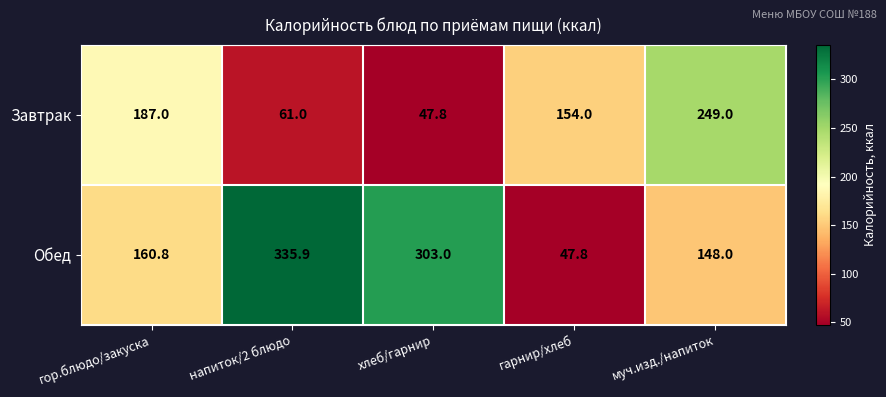

Rank the series at напиток/2 блюдо from highest to lowest value.

Обед, Завтрак